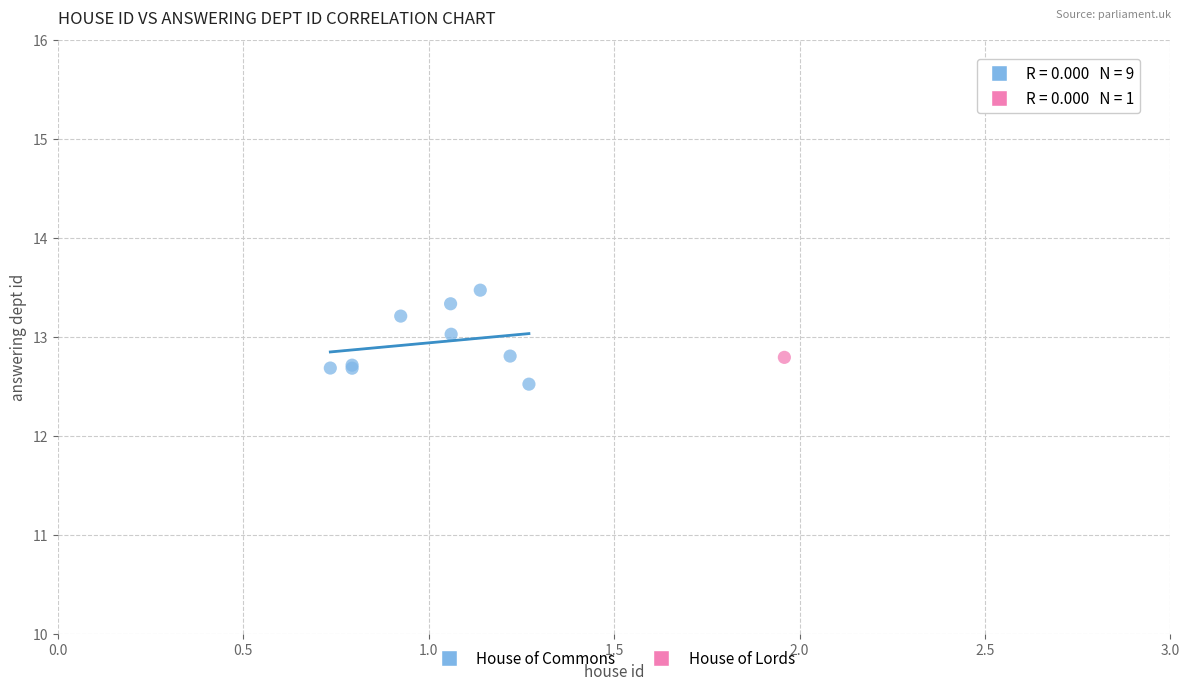

What are all the series names shown in the legend?

House of Commons, House of Lords